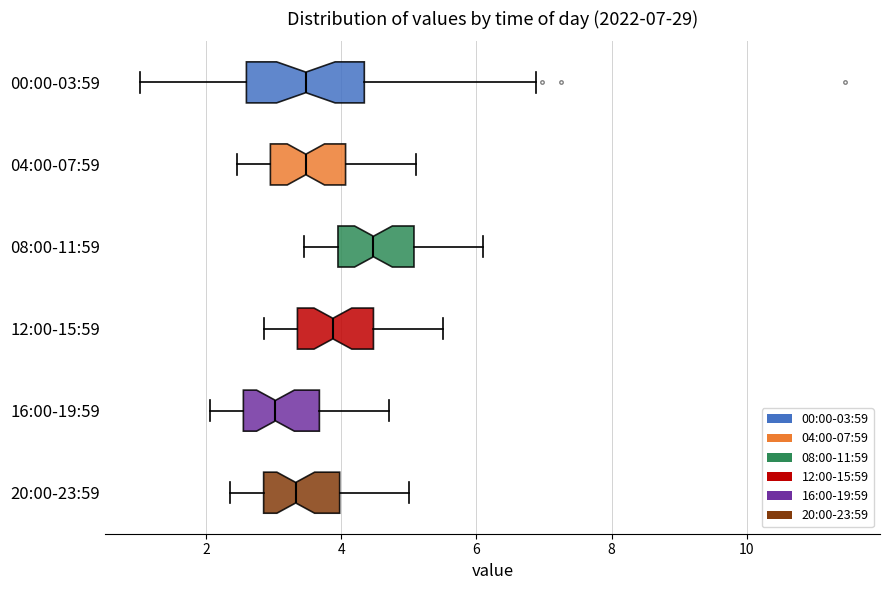

Which box's median line is the furthest to the left?

16:00-19:59